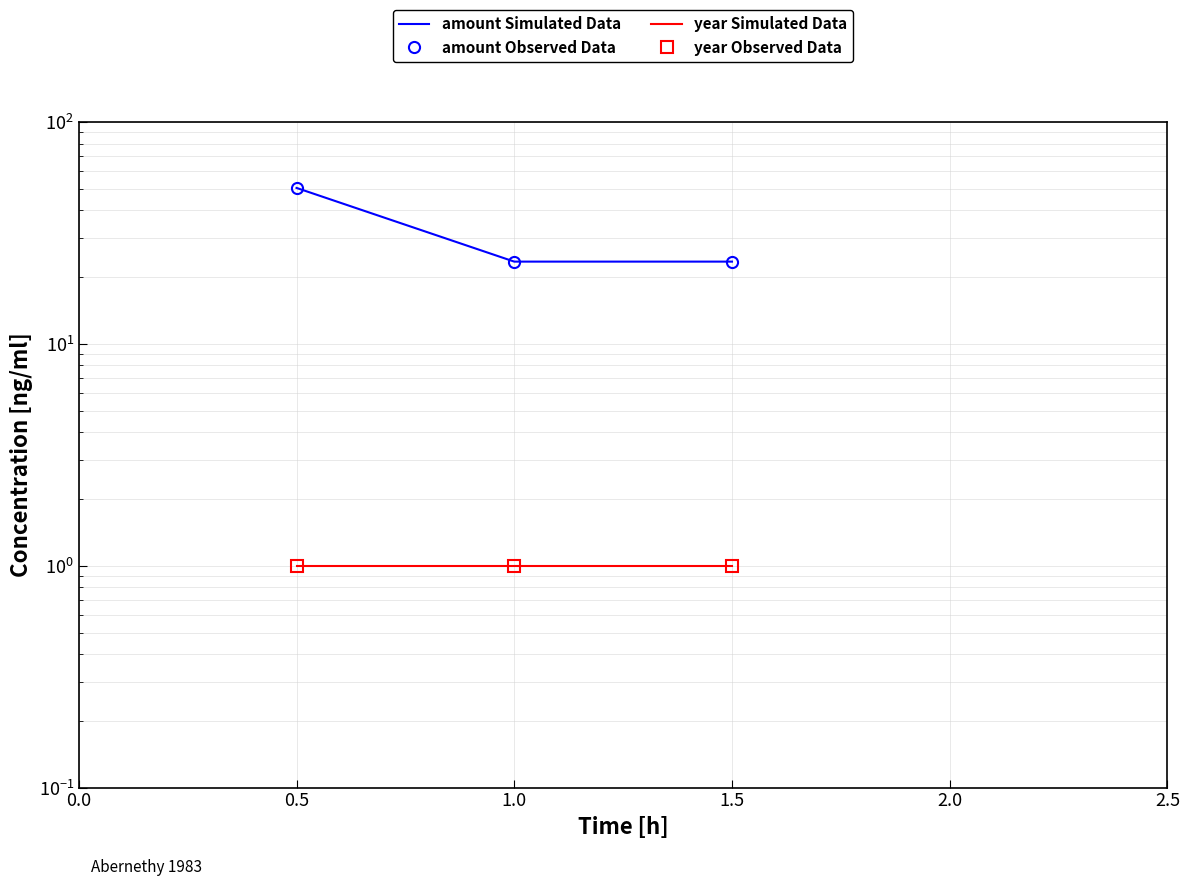

Between 1.0 and 1.5, which series saw the biggest shift?

amount Simulated Data